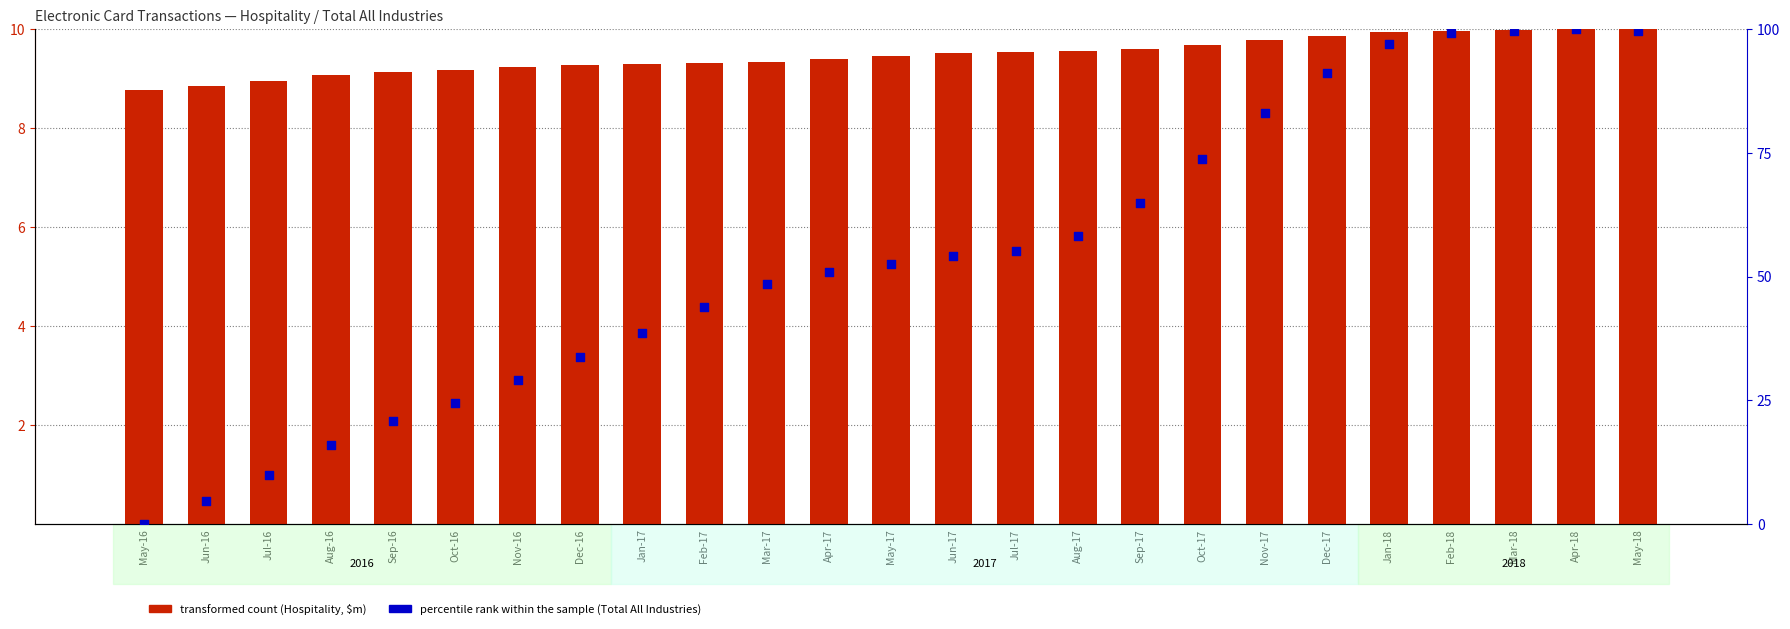

Which series has the widest spread of Y values?

percentile rank within the sample